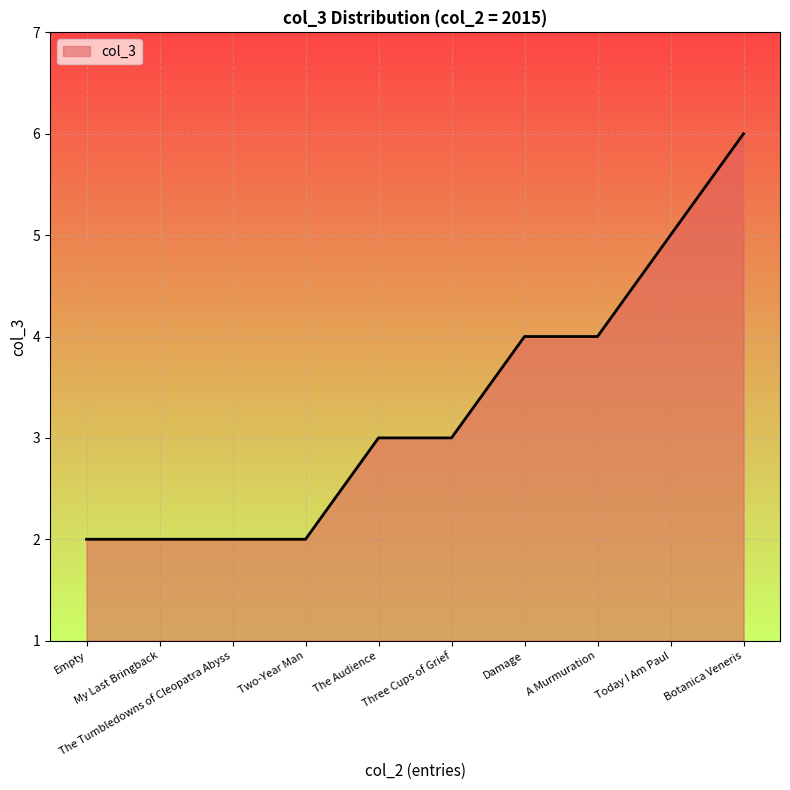

What is the difference between the maximum and minimum values?

4